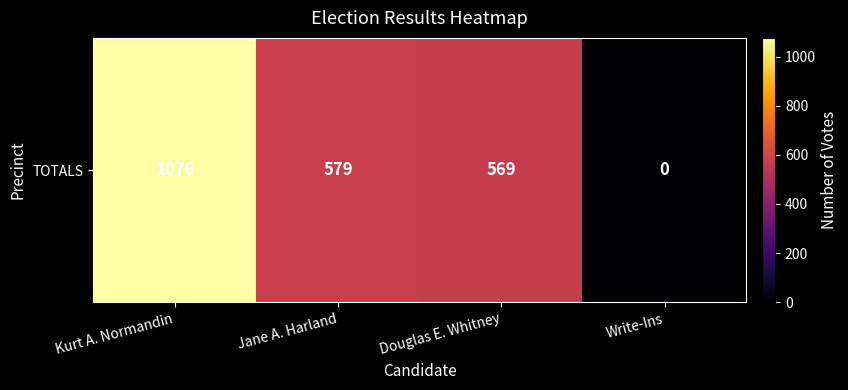

List the labels in order of value, largest first.

Kurt A. Normandin, Jane A. Harland, Douglas E. Whitney, Write-Ins